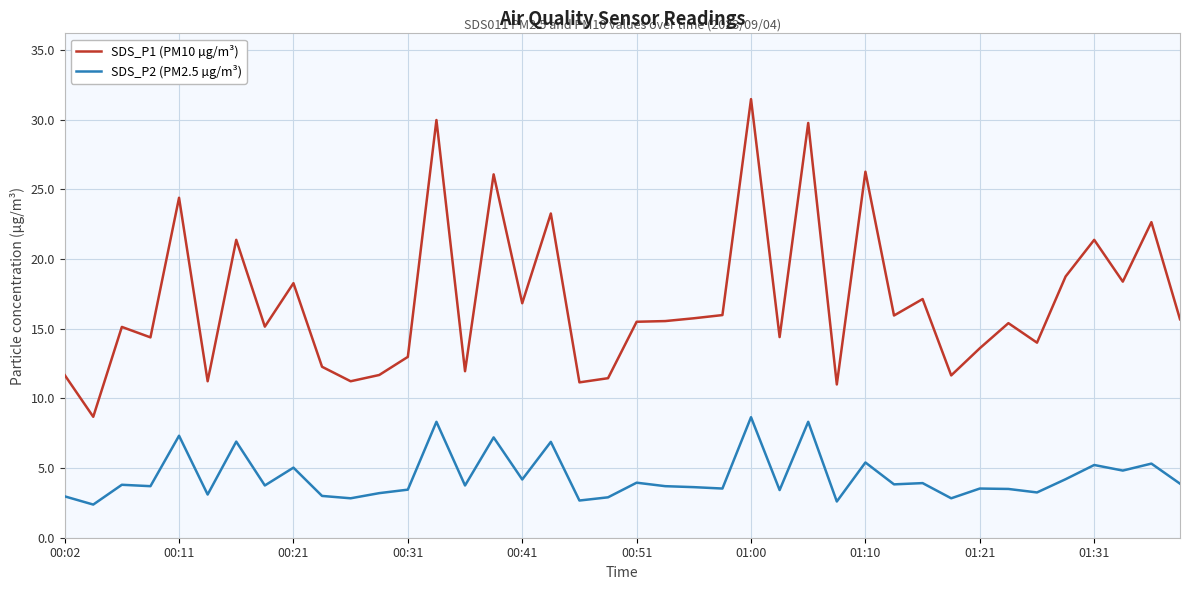

Which series has the largest total across all categories?

SDS_P1 (PM10 µg/m³)